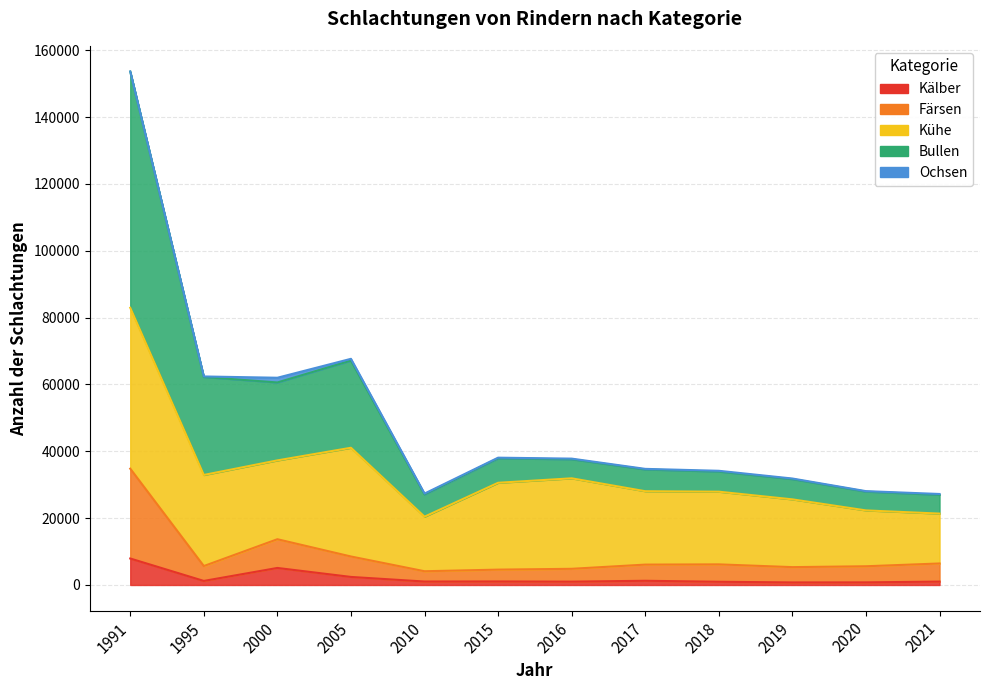

Where is Kälber nearest to the value 4343?

2000